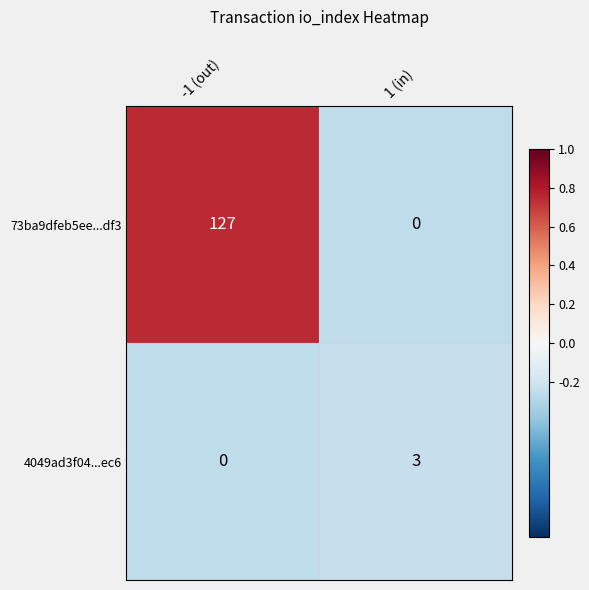

Rank the series at -1 (out) from lowest to highest value.

4049ad3f04...ec6, 73ba9dfeb5ee...df3